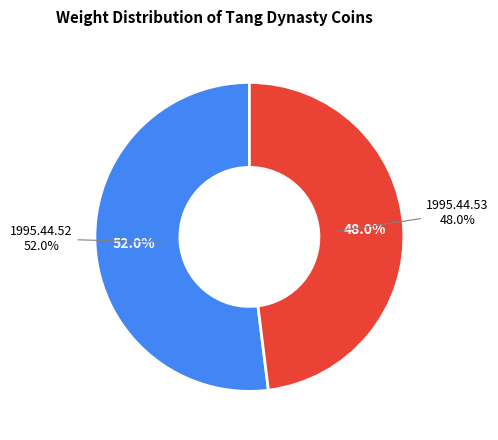

What is the largest slice in the pie chart?

1995.44.52